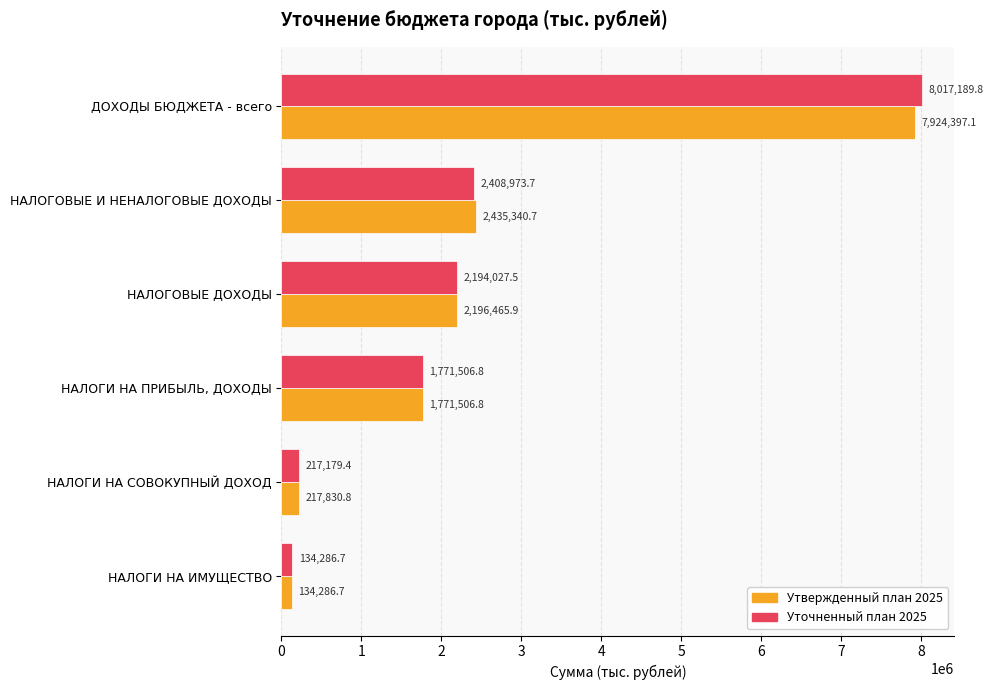

What is the minimum value shown in the chart?

134286.7